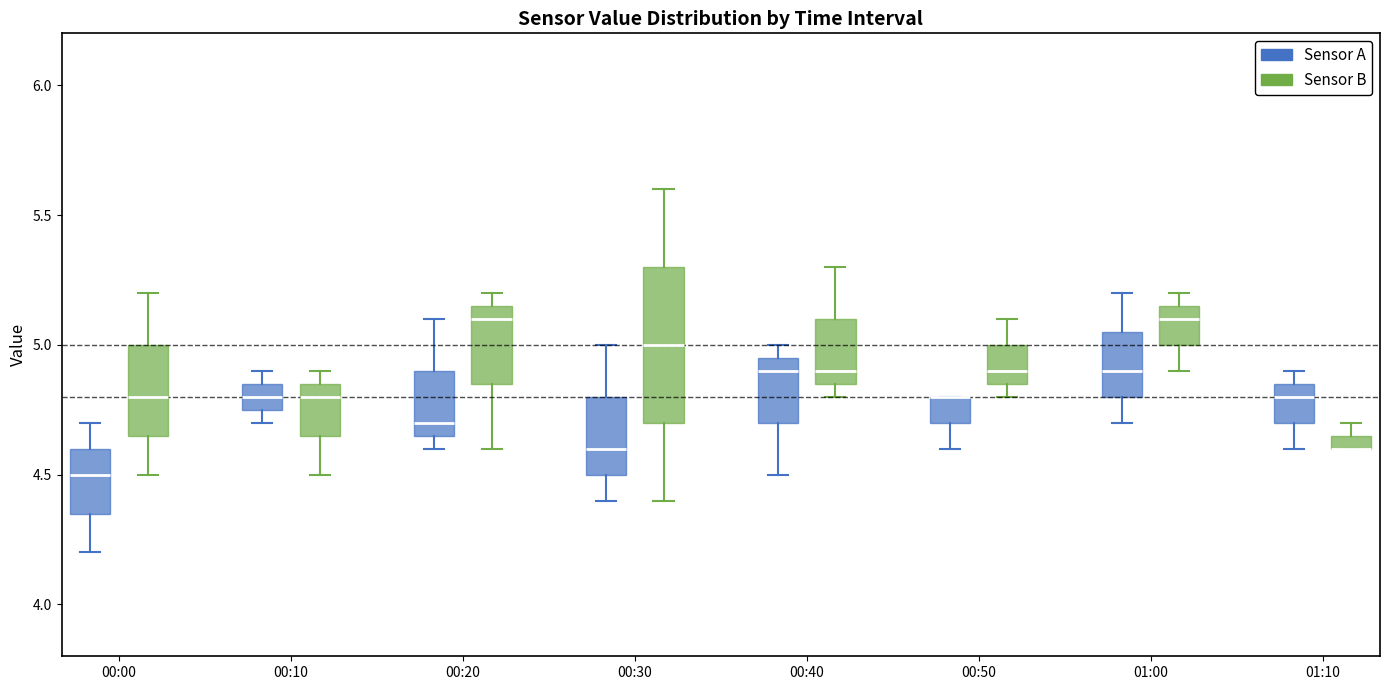

Where does the median line of the box for 00:20 (Sensor B) sit on the y-axis? The values are not printed on the chart, so give them approximately, as read against the axis.

5.10